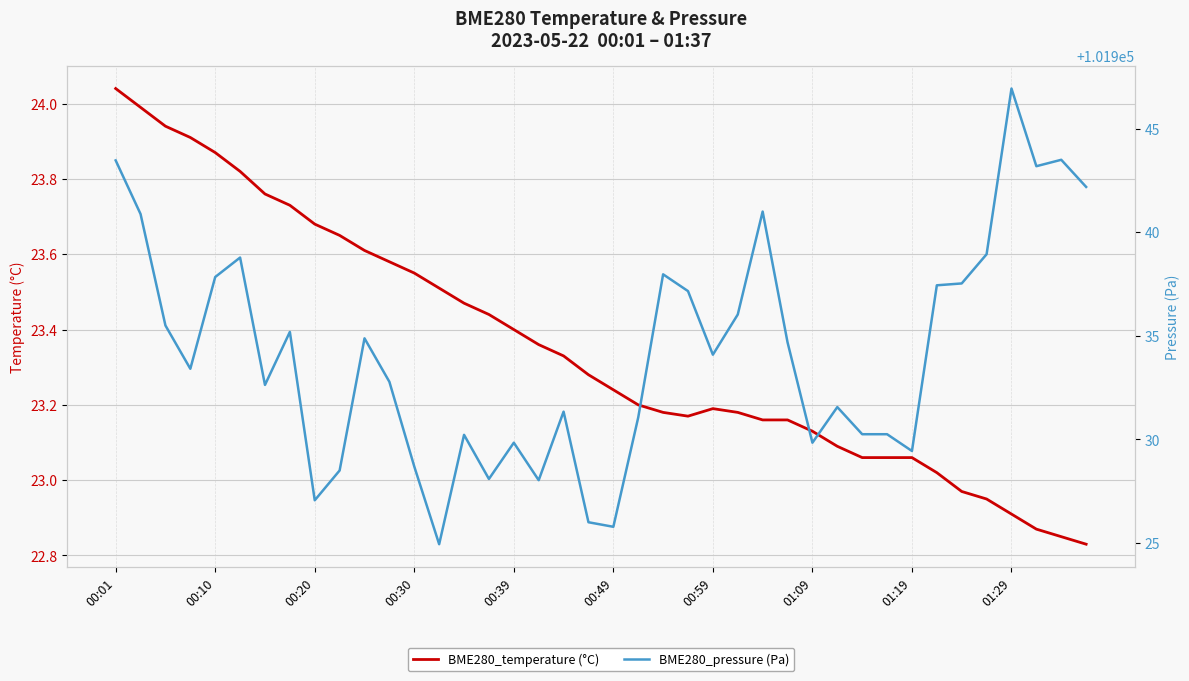

What are all the series names shown in the legend?

BME280_temperature (°C), BME280_pressure (Pa)